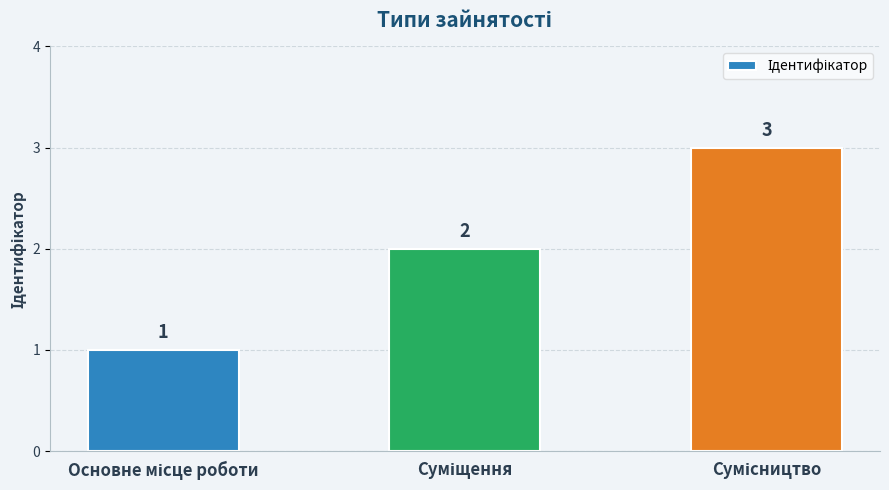

What is the greatest value displayed?

3